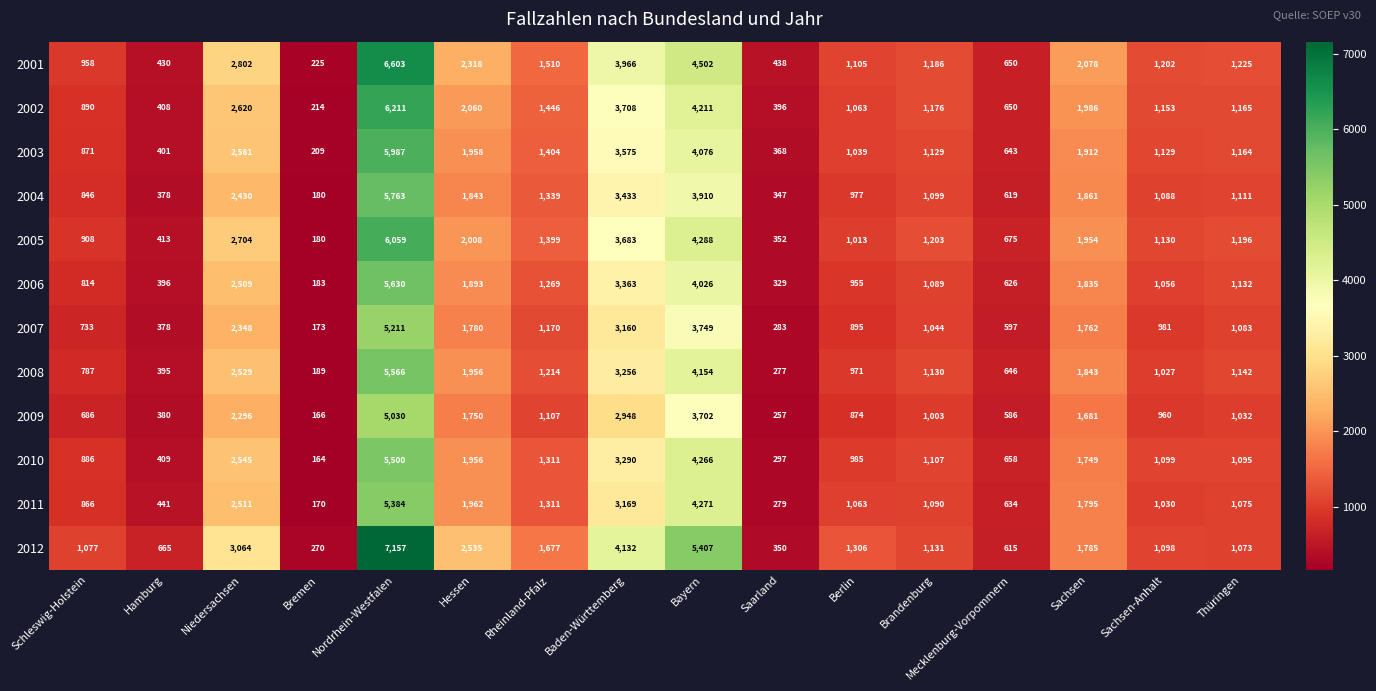

What is the approximate value of 2001 at Sachsen-Anhalt, to the nearest 10?

1200